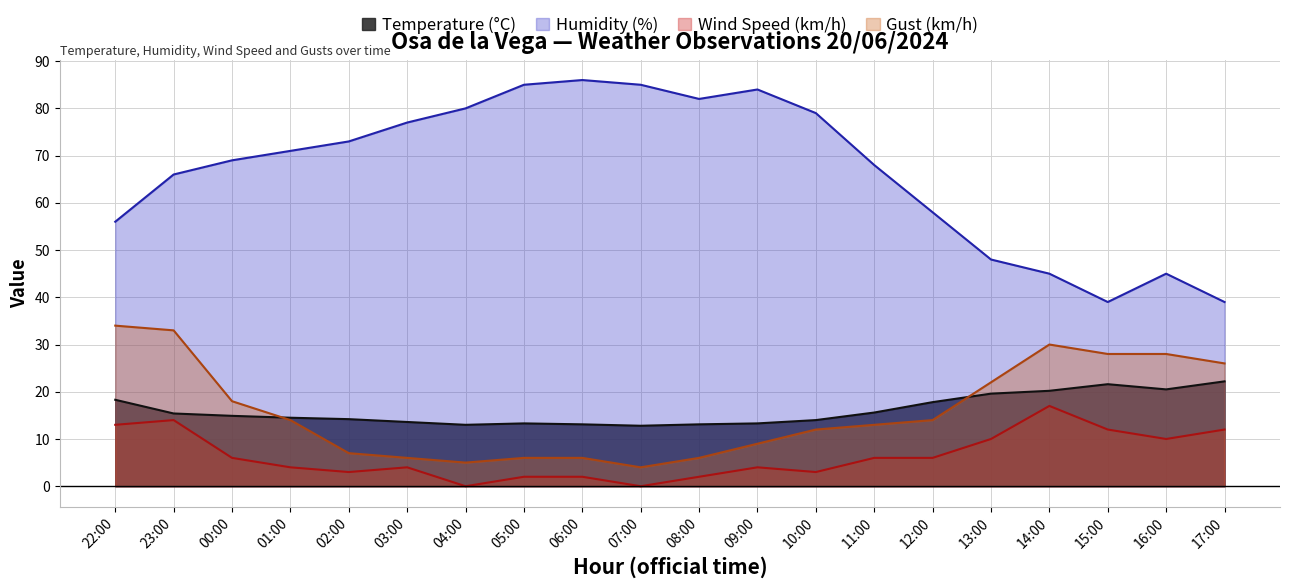

What is the maximum value shown in the chart?

86.0